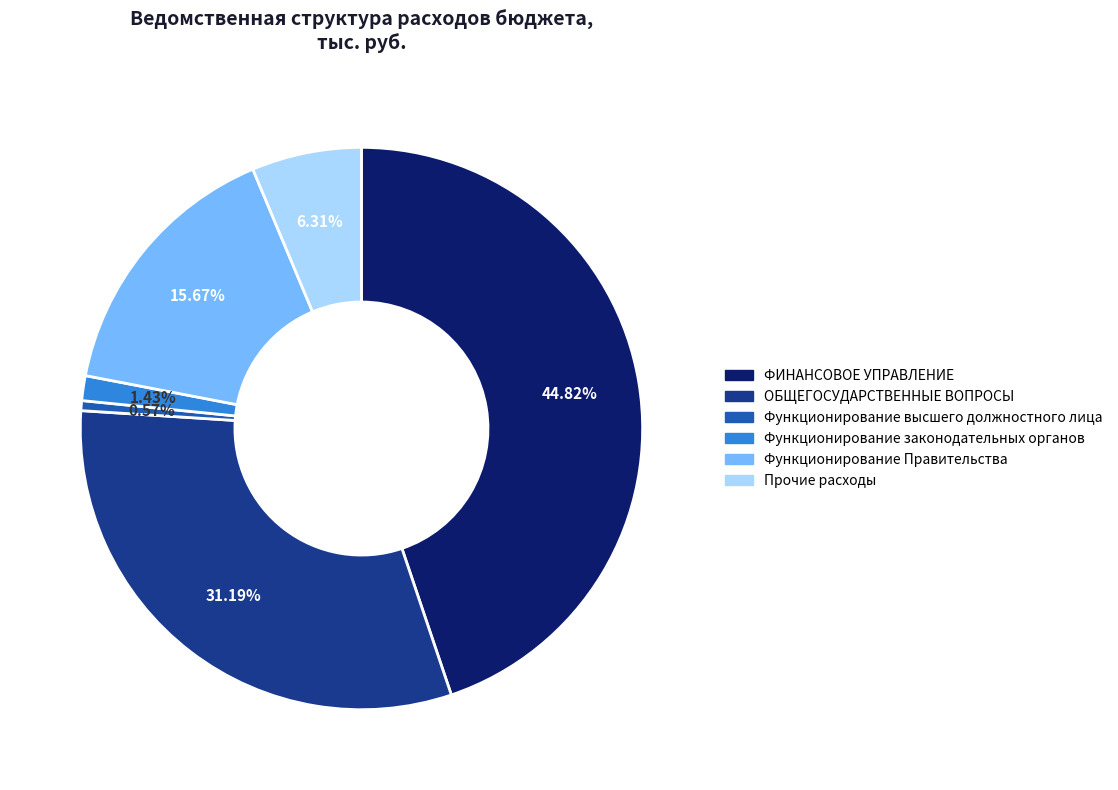

How many slices are in this pie chart?

6